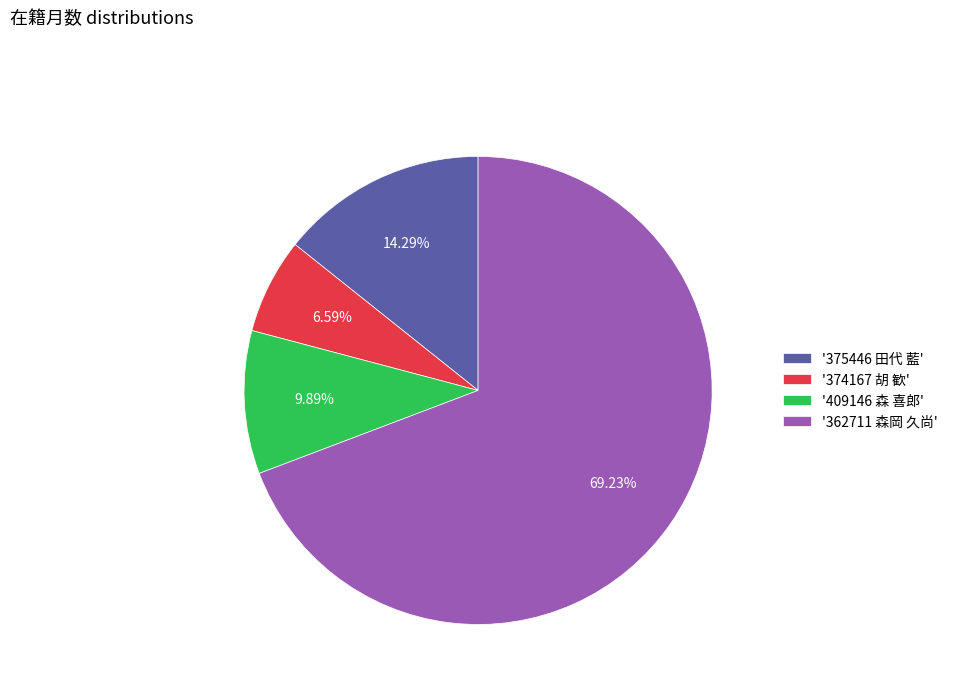

To the nearest percent, what is the average slice percentage?

25%